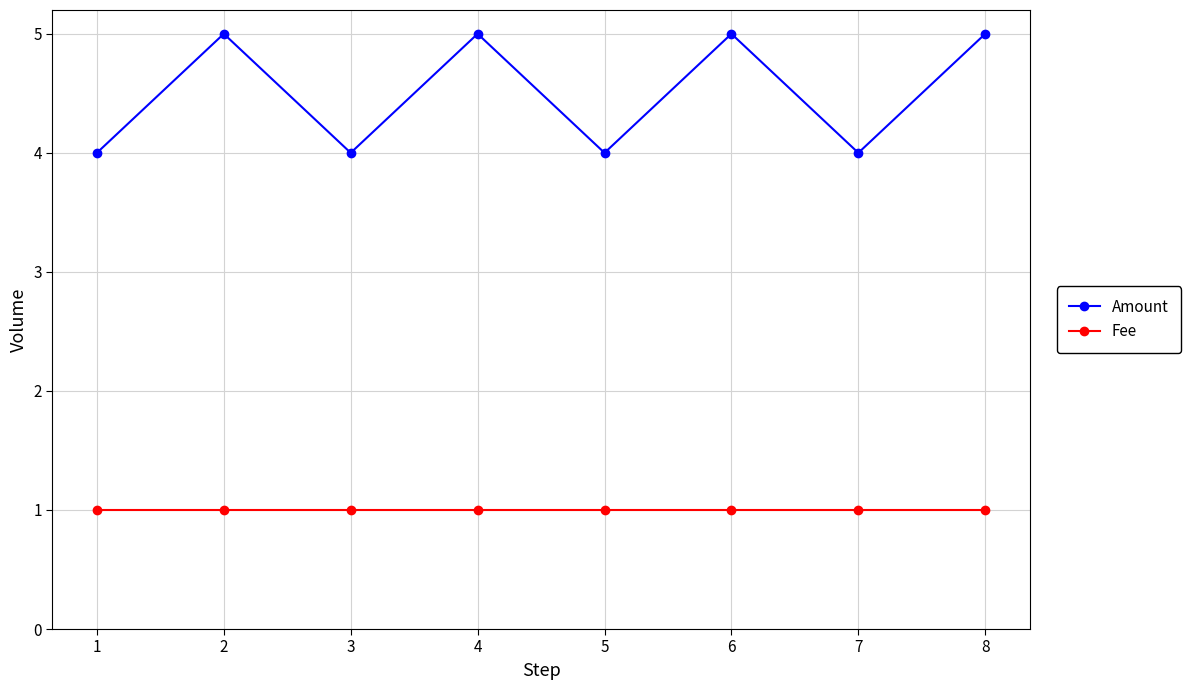

What is the value of the Fee point at the 1st from the left?

1